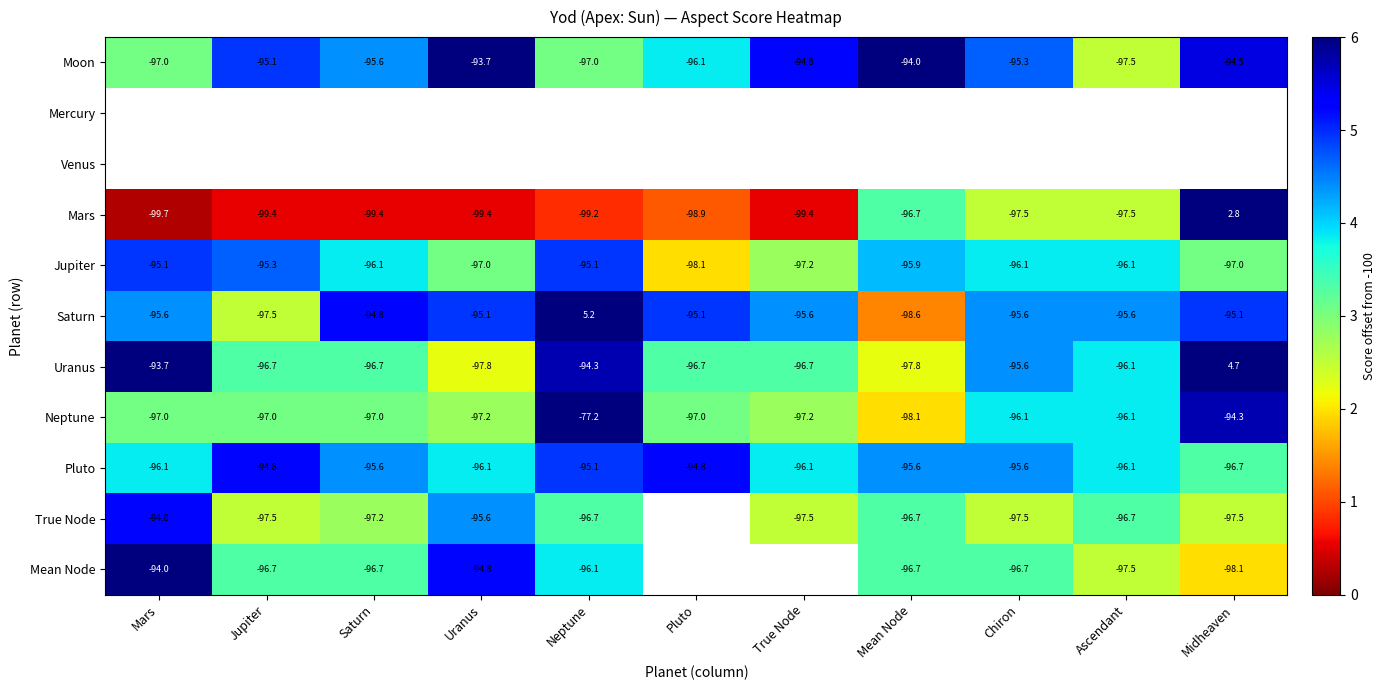

At which label is Moon closest to -95?

Jupiter